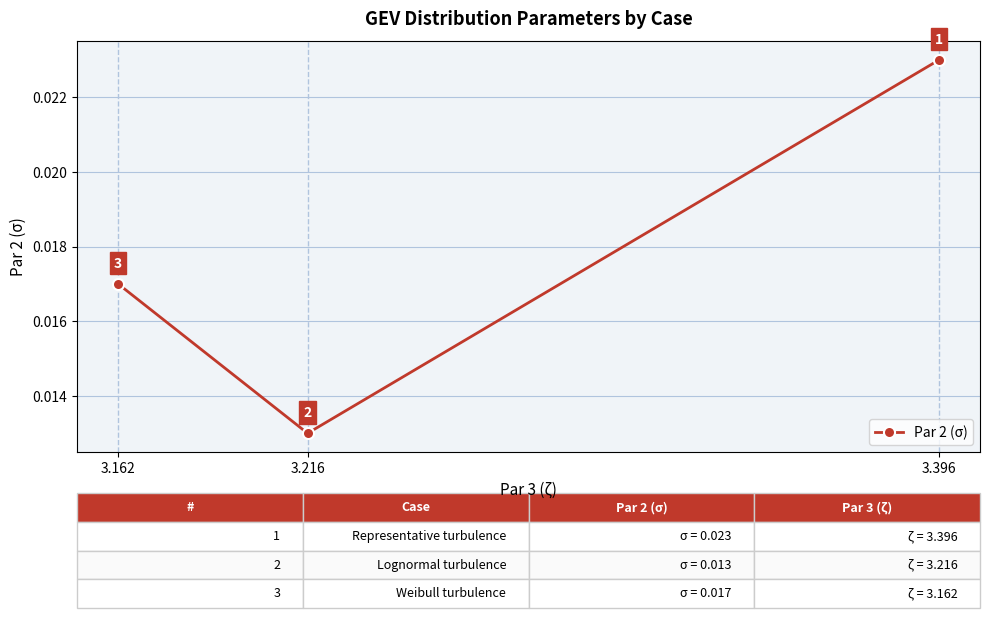

How many data points does each series have?

3